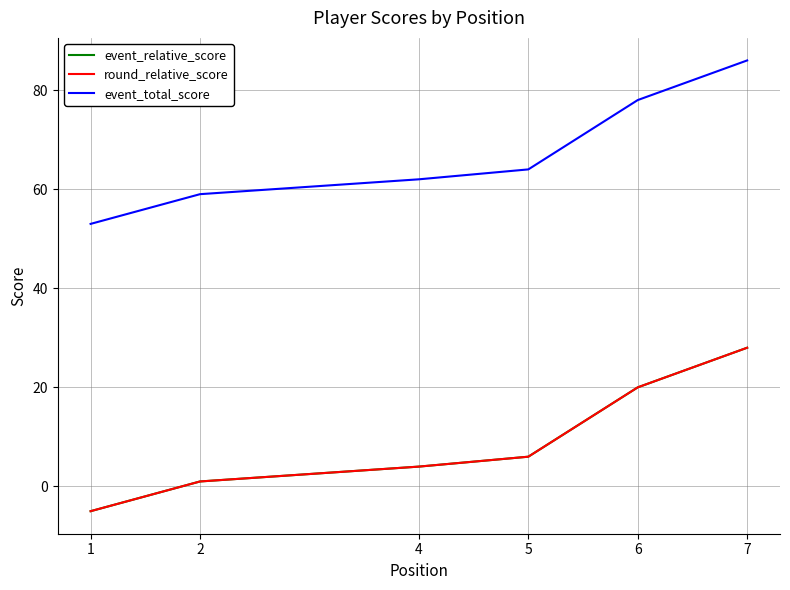

What are all the series names shown in the legend?

event_relative_score, round_relative_score, event_total_score